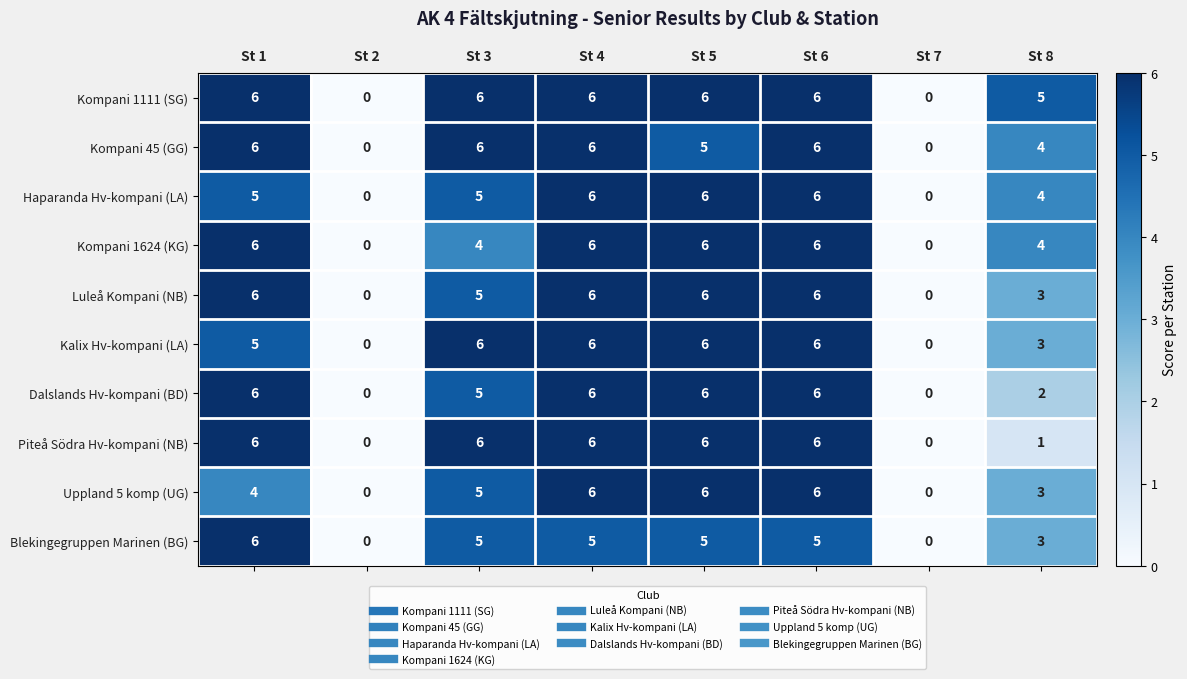

Is it true that Piteå Södra Hv-kompani (NB) equals 6 at St 4?

True